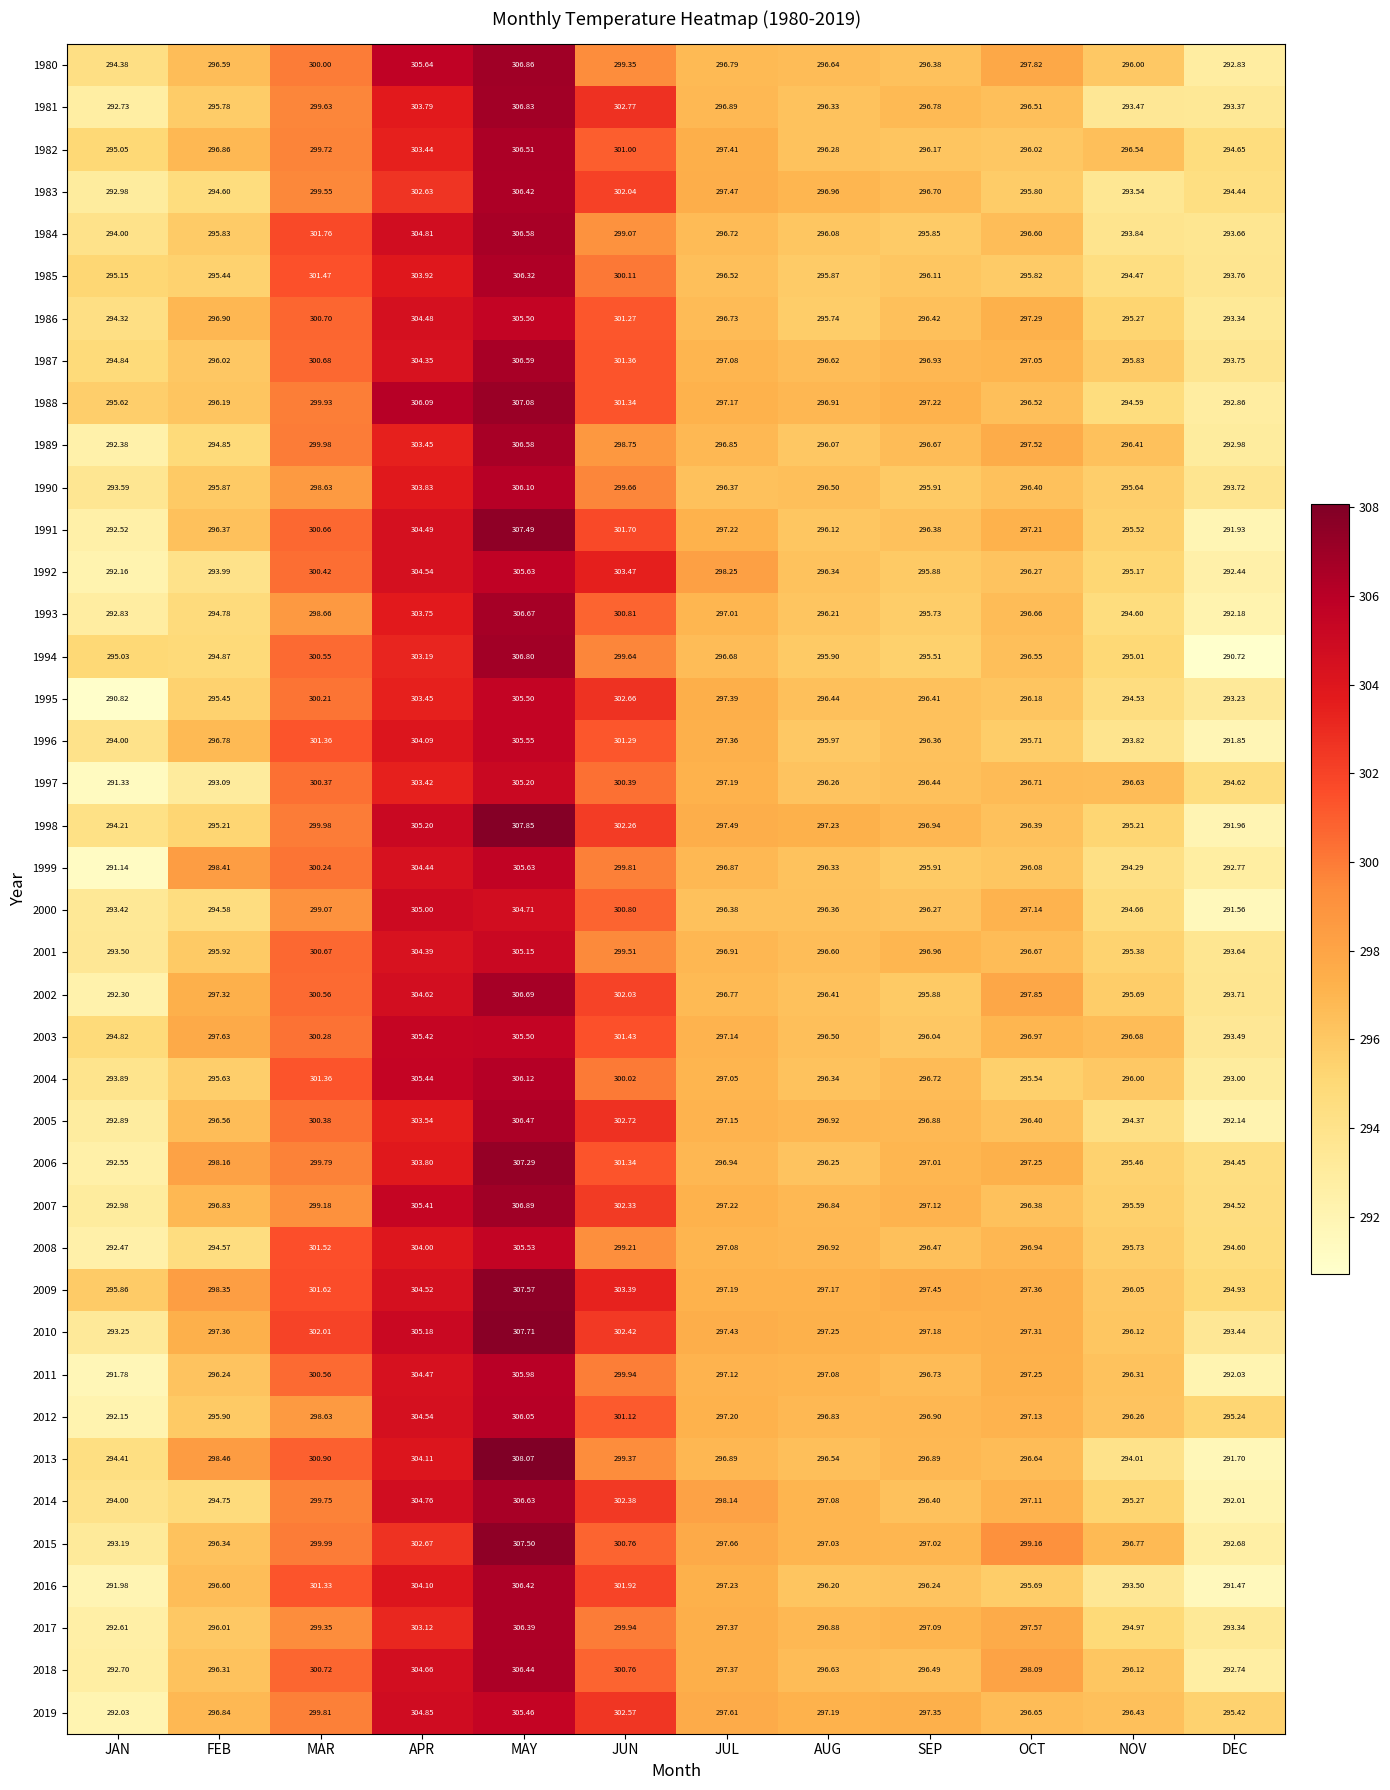

Where does the 2014 series first go above 297?

MAR